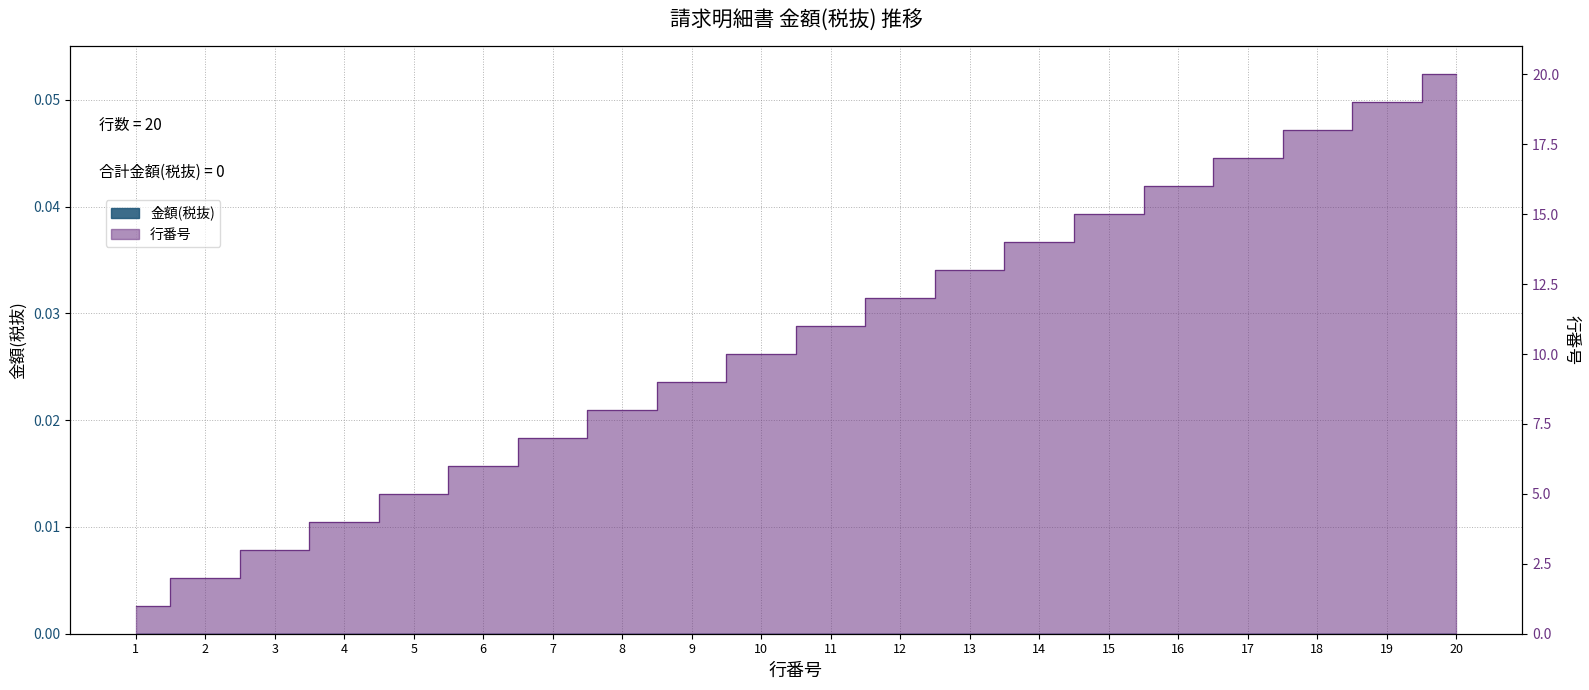

What is the difference between the values at 5 and 10?

5